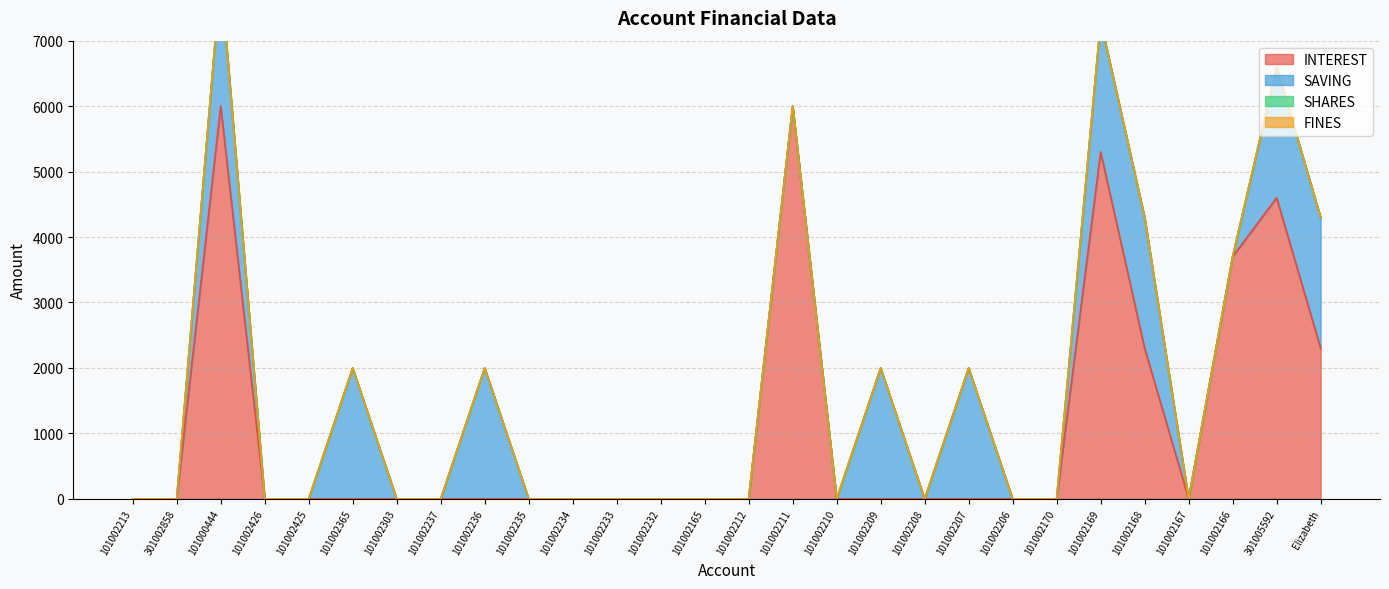

True or false: INTEREST and SHARES intersect in this chart.

False